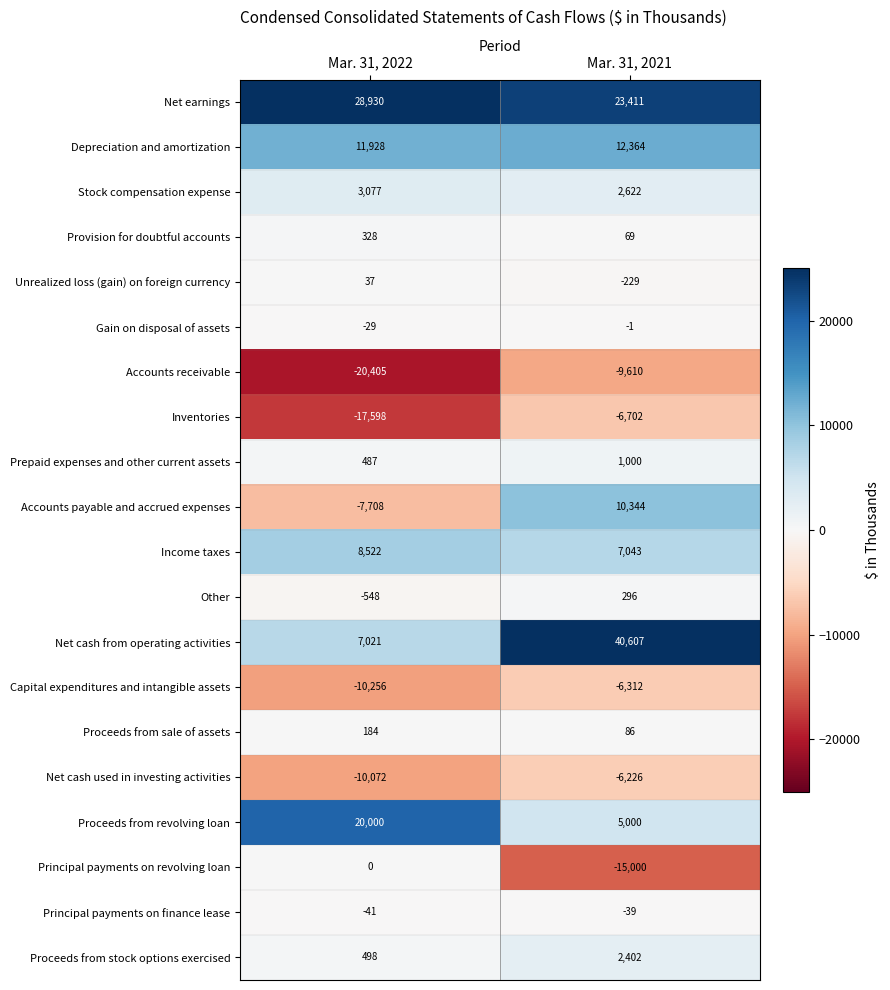

Read the Prepaid expenses and other current assets value at Mar. 31, 2022, to the nearest 10.

490